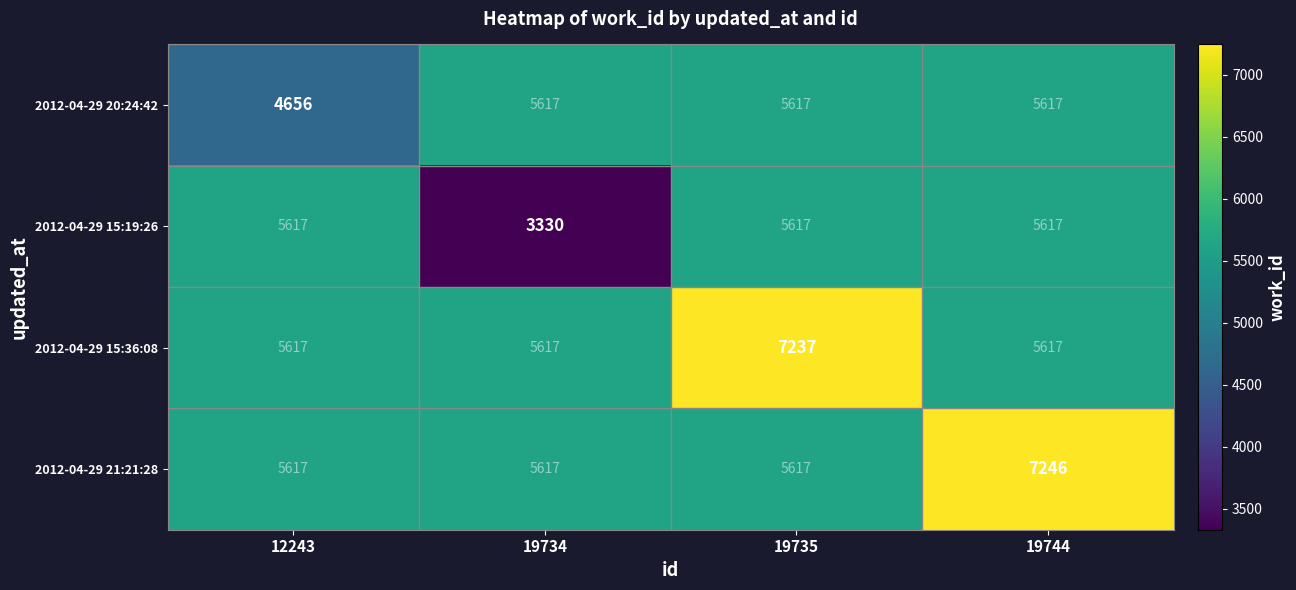

Which series has the largest total across all categories?

2012-04-29 21:21:28